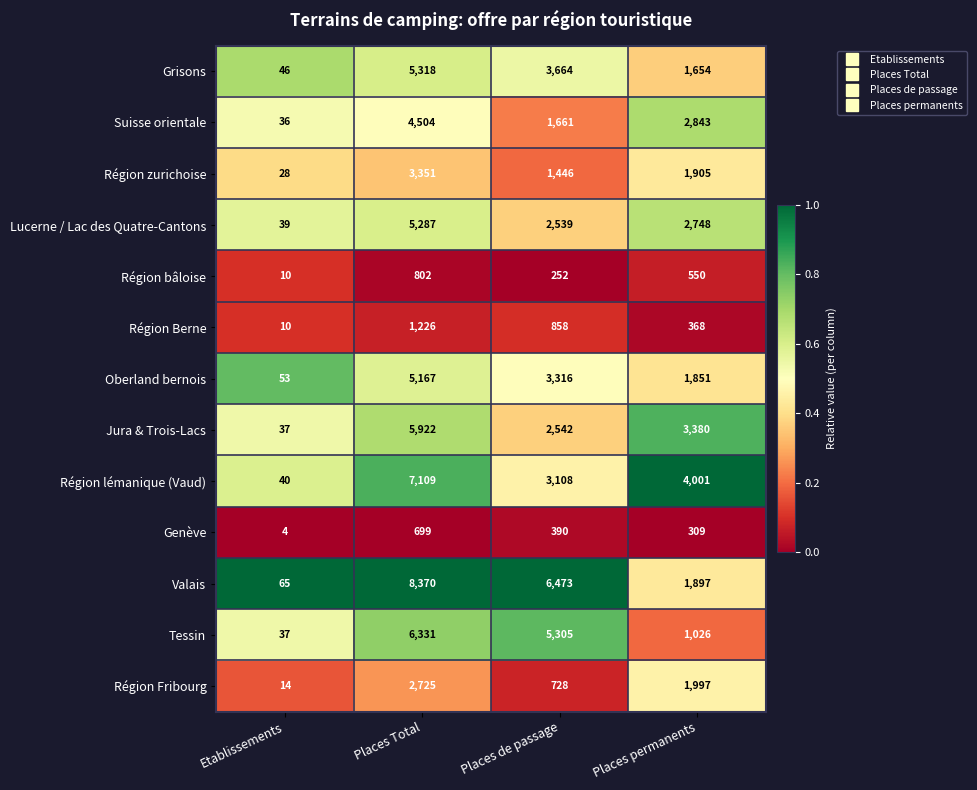

At which label is Région Berne closest to 618?

Places de passage